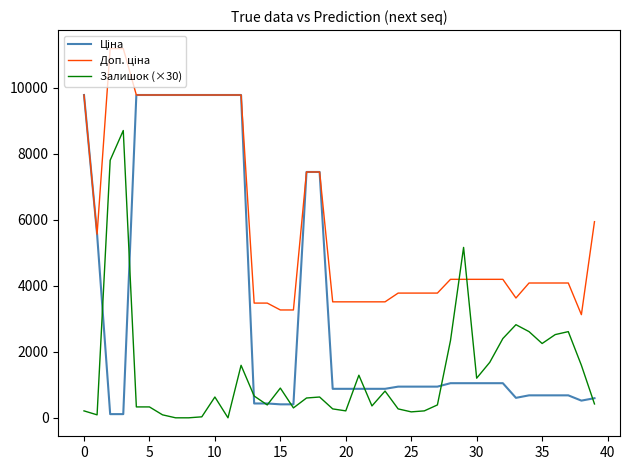

What is the maximum value shown in the chart?

11182.0